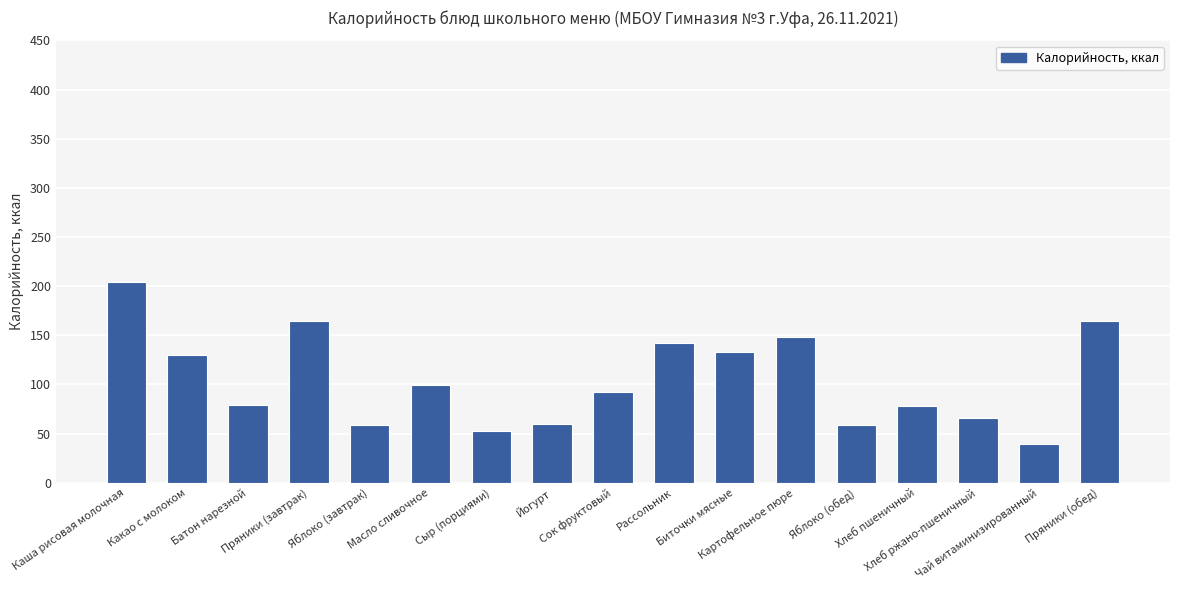

Where does the data first go above 92?

Каша рисовая молочная